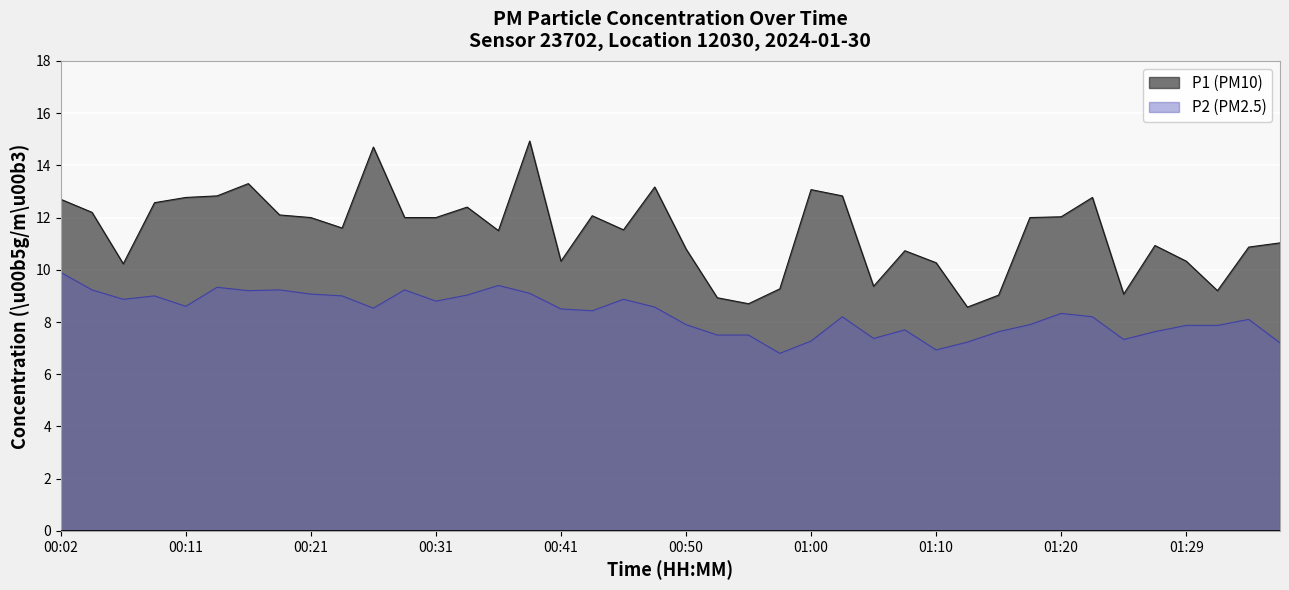

Between 00:09 and 00:50, which series saw the biggest shift?

P1